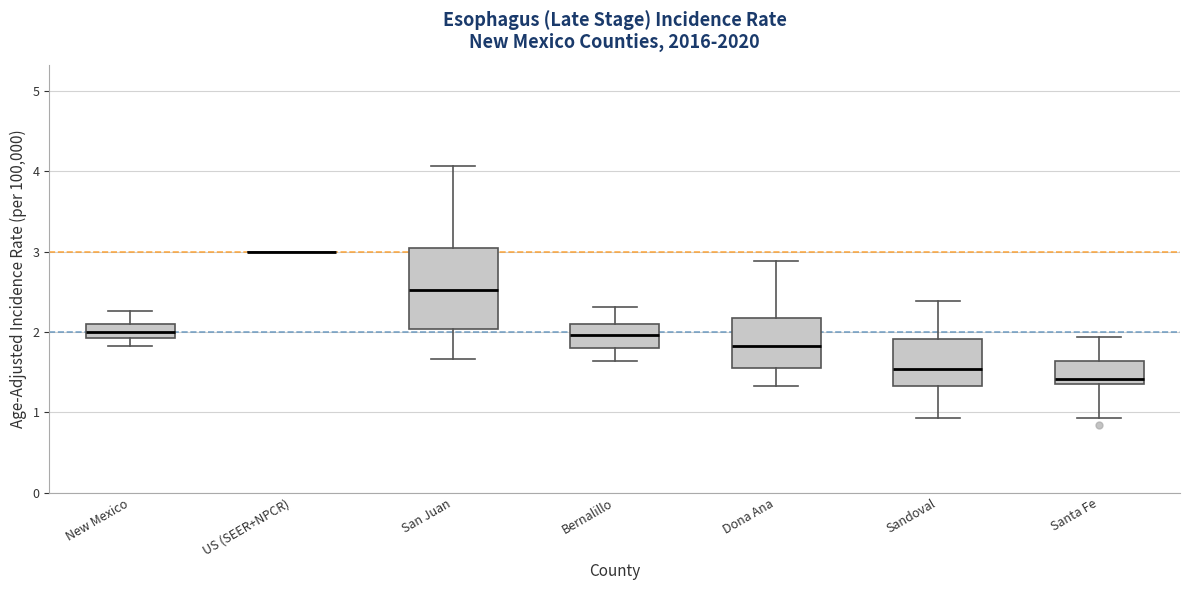

Reading left to right, read every box against the y-axis: the position of its median line, the range the box covers, and the ends of its whiskers. The values are not printed on the chart, so give them approximately, as read against the axis.

New Mexico: median 2.0, box 1.9 to 2.1, whiskers 1.8 to 2.3
US (SEER+NPCR): box collapsed to a line at 3.0, whiskers 3.0 to 3.0
San Juan: median 2.5, box 2.0 to 3.0, whiskers 1.7 to 4.1
Bernalillo: median 2.0, box 1.8 to 2.1, whiskers 1.6 to 2.3
Dona Ana: median 1.8, box 1.5 to 2.2, whiskers 1.3 to 2.9
Sandoval: median 1.5, box 1.3 to 1.9, whiskers 0.9 to 2.4
Santa Fe: median 1.4 (just above the box's lower edge), box 1.4 to 1.6, whiskers 0.9 to 1.9